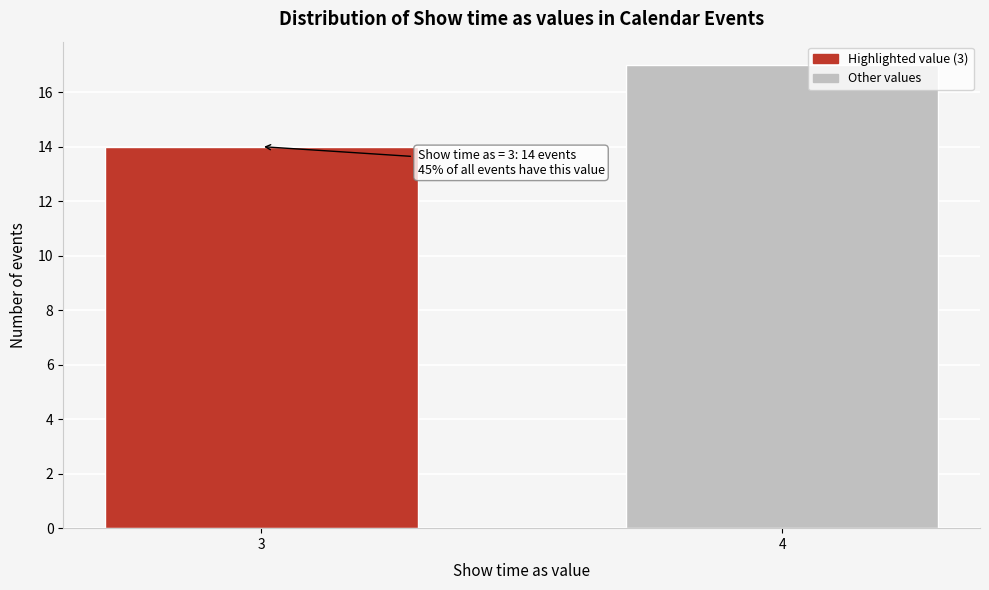

Reading left to right, extract all data points from this chart.

3=14	4=17